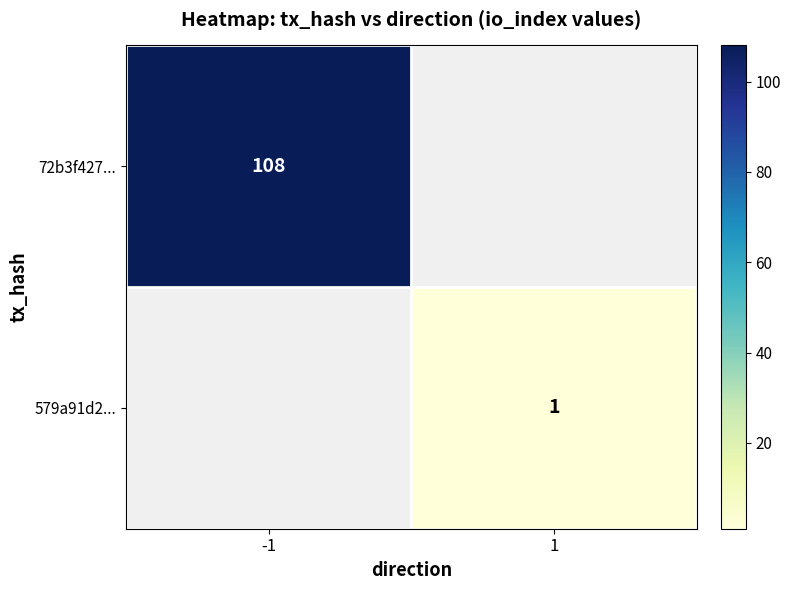

How many series are shown in this chart?

2